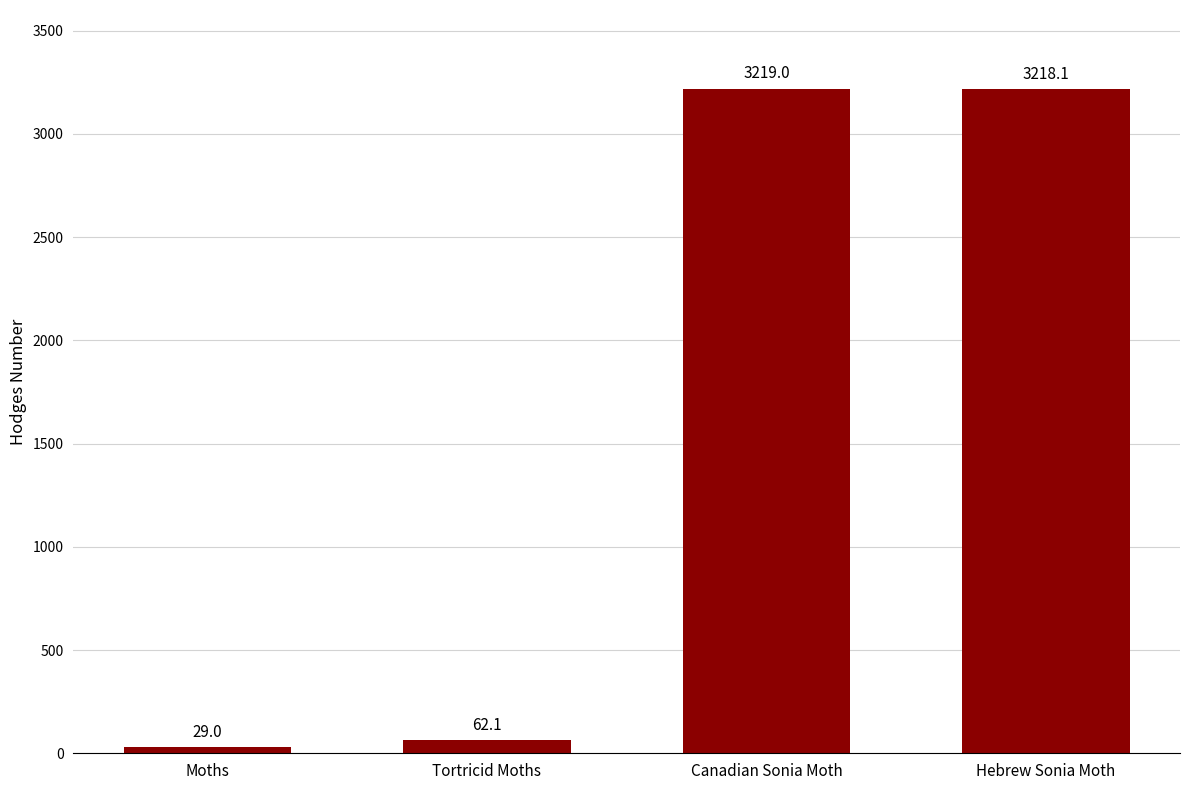

What is the label of the 3rd bar from the left?

Canadian Sonia Moth